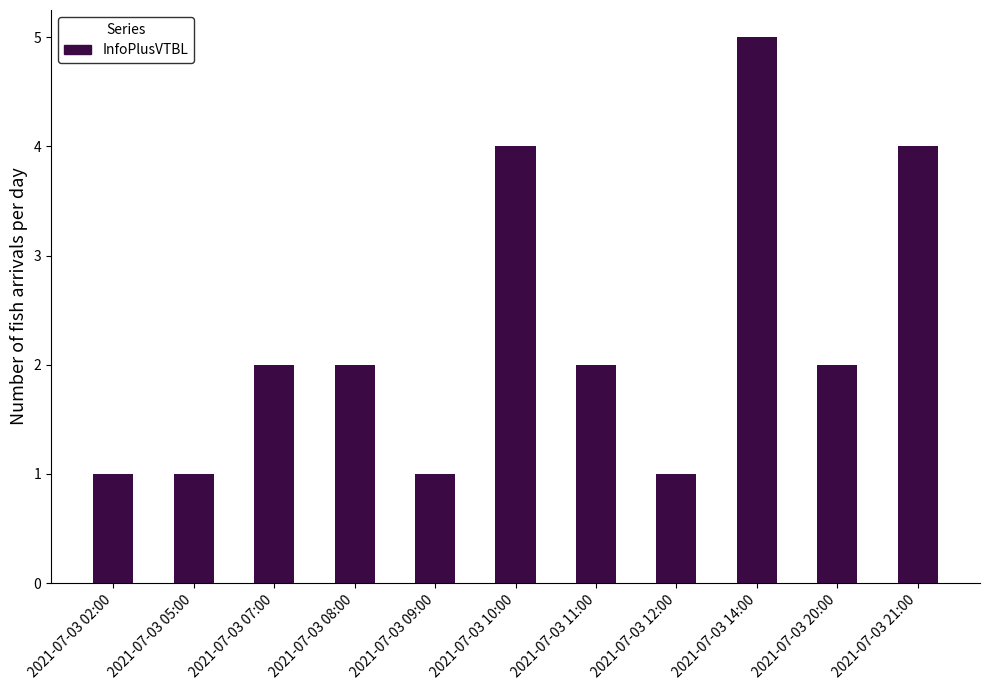

True or false: the data shows 4 at 2021-07-03 21:00.

True